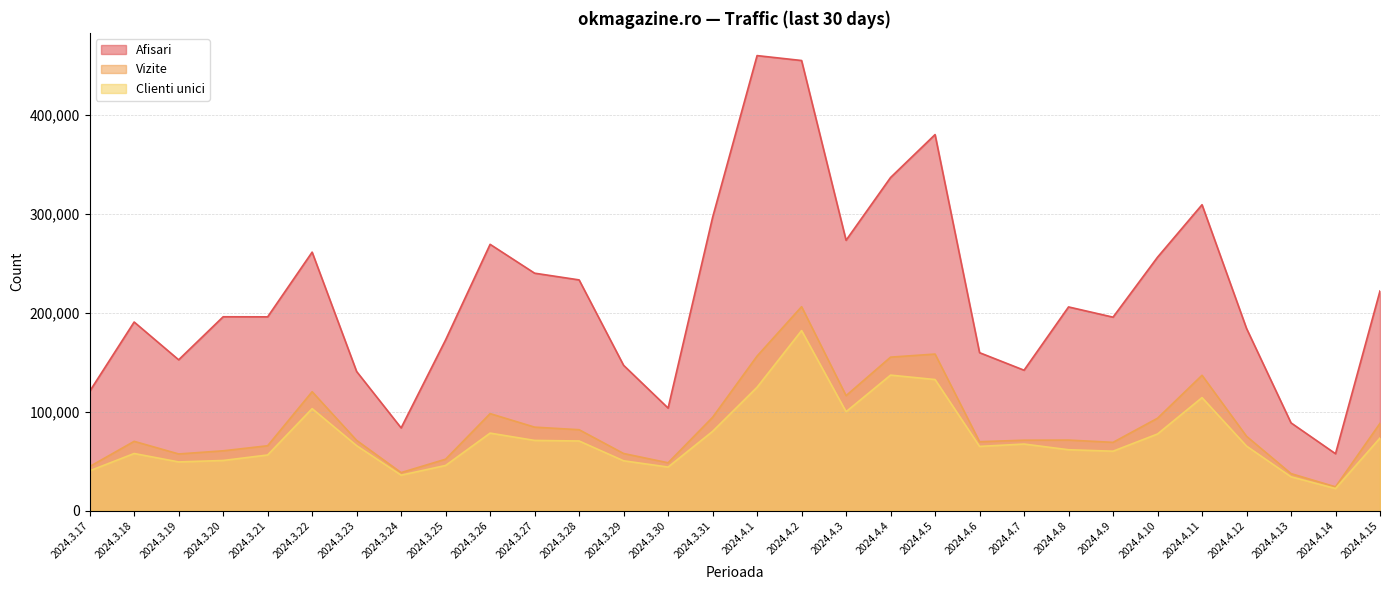

What is the difference between the maximum and minimum values in the Vizite series?

181909